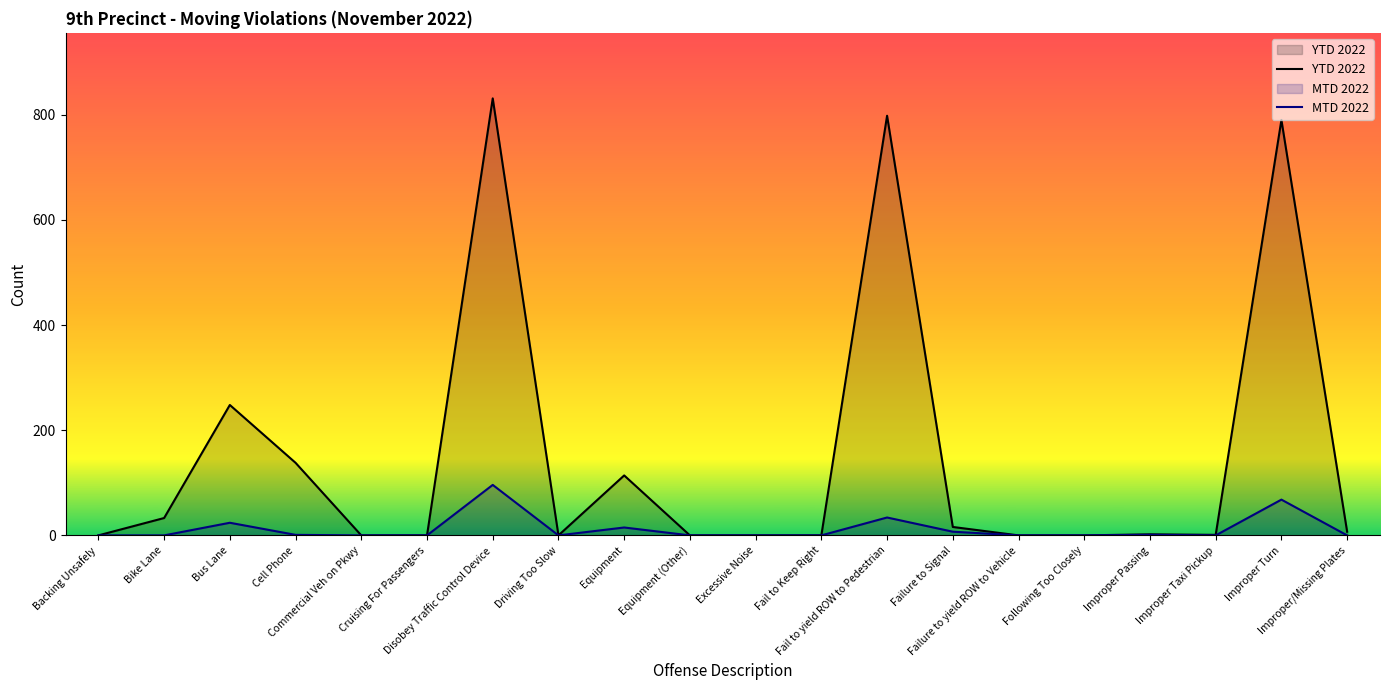

What are all the series names shown in the legend?

YTD 2022, MTD 2022